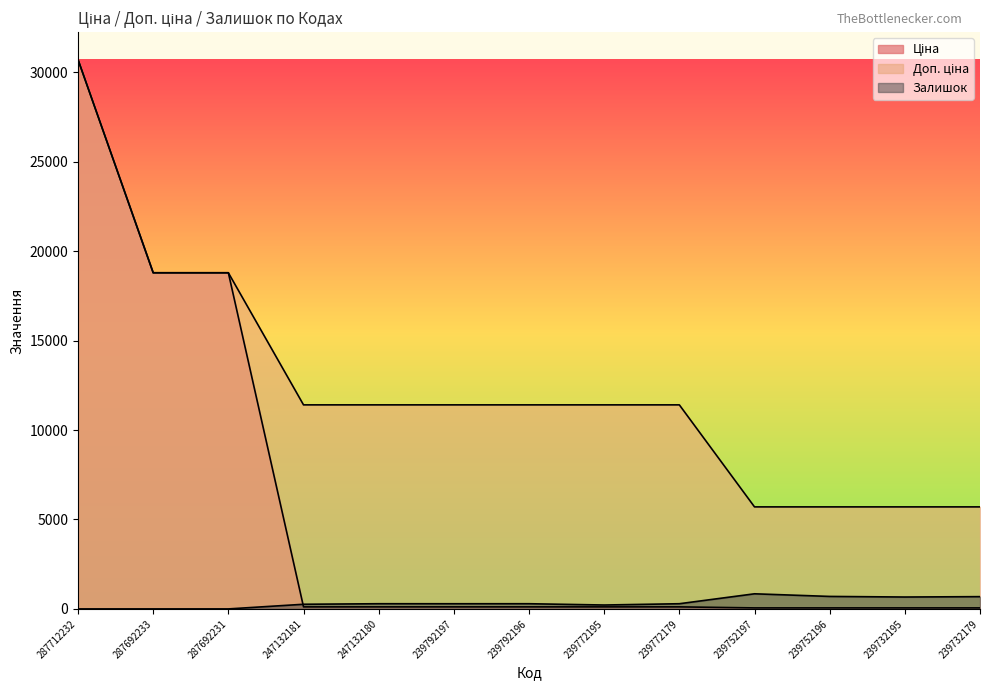

Rank the categories by Доп. ціна value from highest to lowest.

287712232, 287692233, 287692231, 247132181, 247132180, 239792197, 239792196, 239772195, 239772179, 239752197, 239752196, 239732195, 239732179